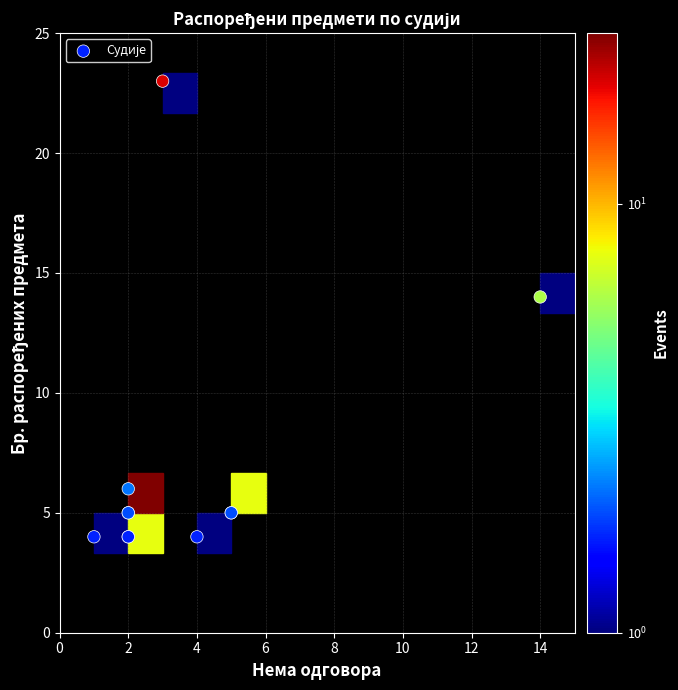

What Y value in the scatter plot is closest to 13?

14